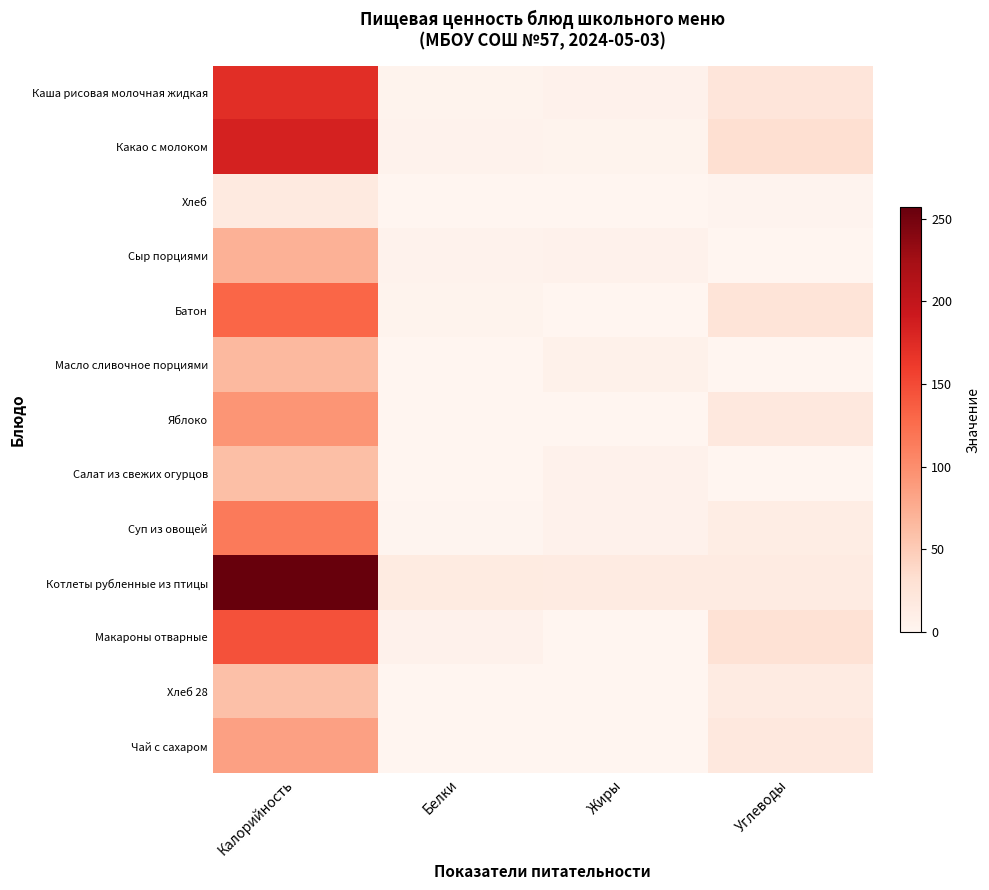

Reading right to left, extract all data points from this chart.

Каша рисовая молочная жидкая: Углеводы=24	Жиры=6	Белки=4	Калорийность=172
Какао с молоком: Углеводы=32	Жиры=4	Белки=5	Калорийность=184
Хлеб: Углеводы=3	Жиры=0	Белки=1	Калорийность=17
Сыр порциями: Углеводы=0	Жиры=6	Белки=5	Калорийность=72
Батон: Углеводы=26	Жиры=1	Белки=4	Калорийность=131
Масло сливочное порциями: Углеводы=0	Жиры=7	Белки=0	Калорийность=66
Яблоко: Углеводы=20	Жиры=1	Белки=1	Калорийность=94
Салат из свежих огурцов: Углеводы=1	Жиры=6	Белки=0	Калорийность=61
Суп из овощей: Углеводы=13	Жиры=6	Белки=2	Калорийность=115
Котлеты рубленные из птицы: Углеводы=15	Жиры=15	Белки=16	Калорийность=257
Макароны отварные: Углеводы=29	Жиры=1	Белки=6	Калорийность=145
Хлеб 28: Углеводы=15	Жиры=0	Белки=0	Калорийность=60
Чай с сахаром: Углеводы=20	Жиры=0	Белки=1	Калорийность=85